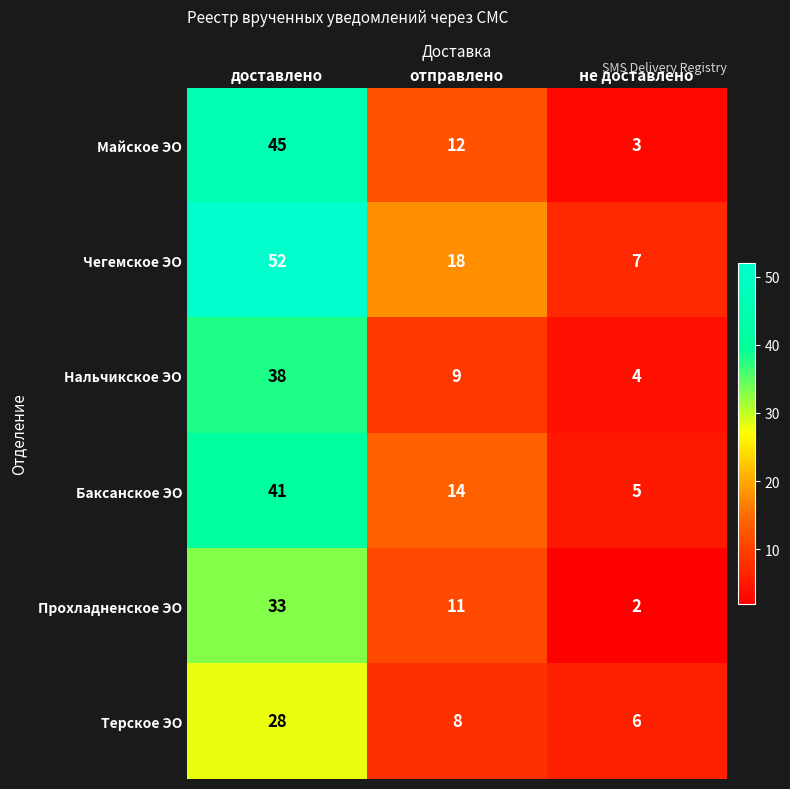

What is the greatest value displayed?

52